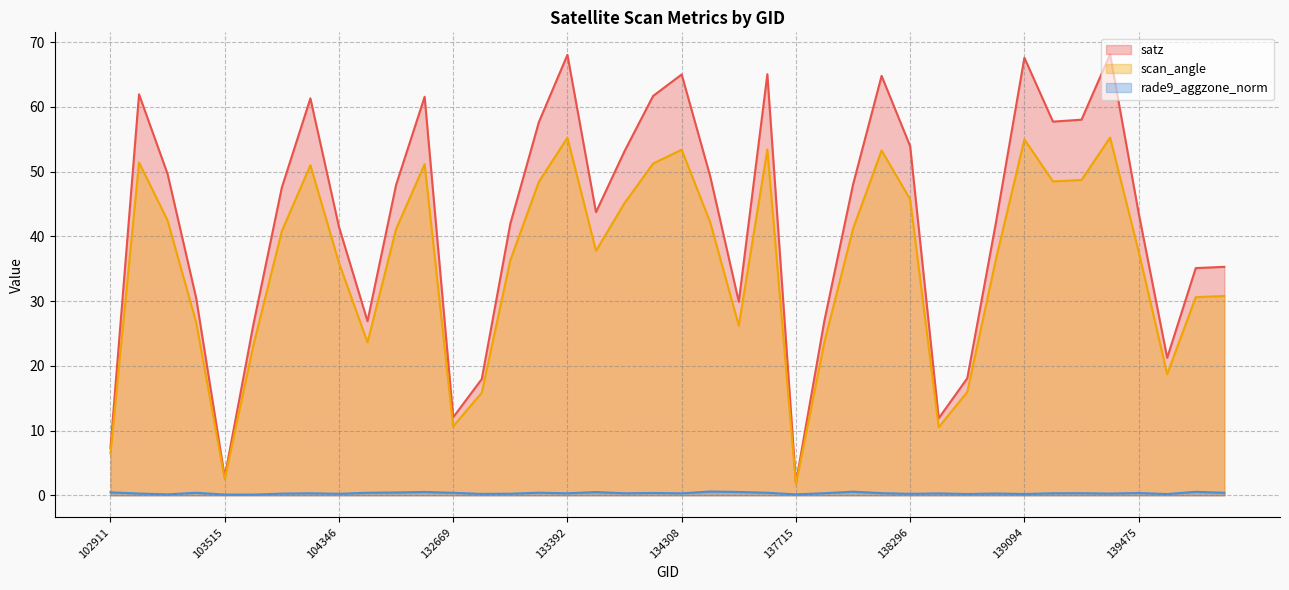

Count the number of categories in the chart.

40